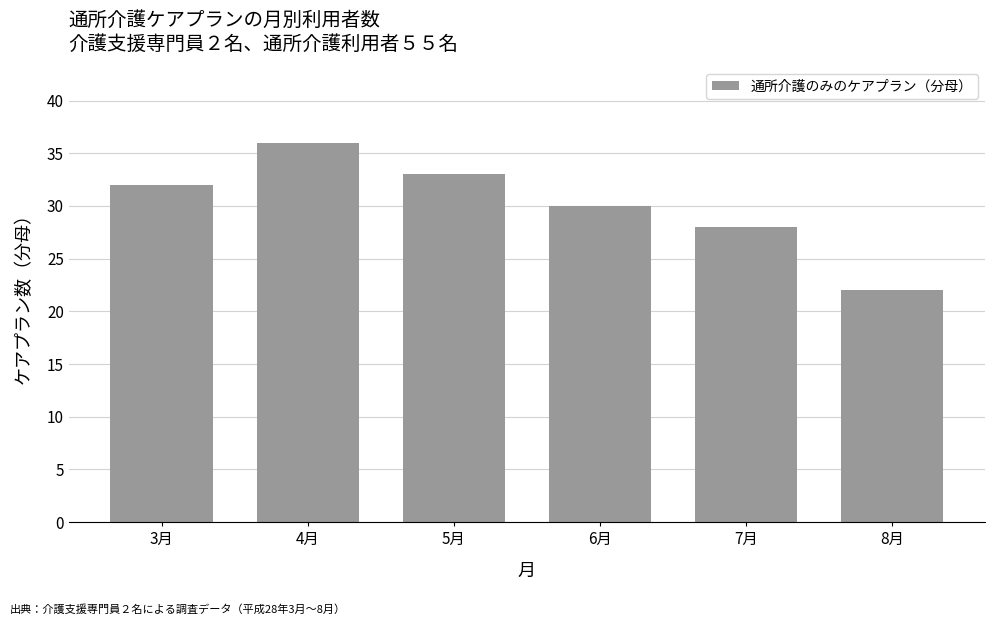

True or false: the data shows 50 at 6月.

False